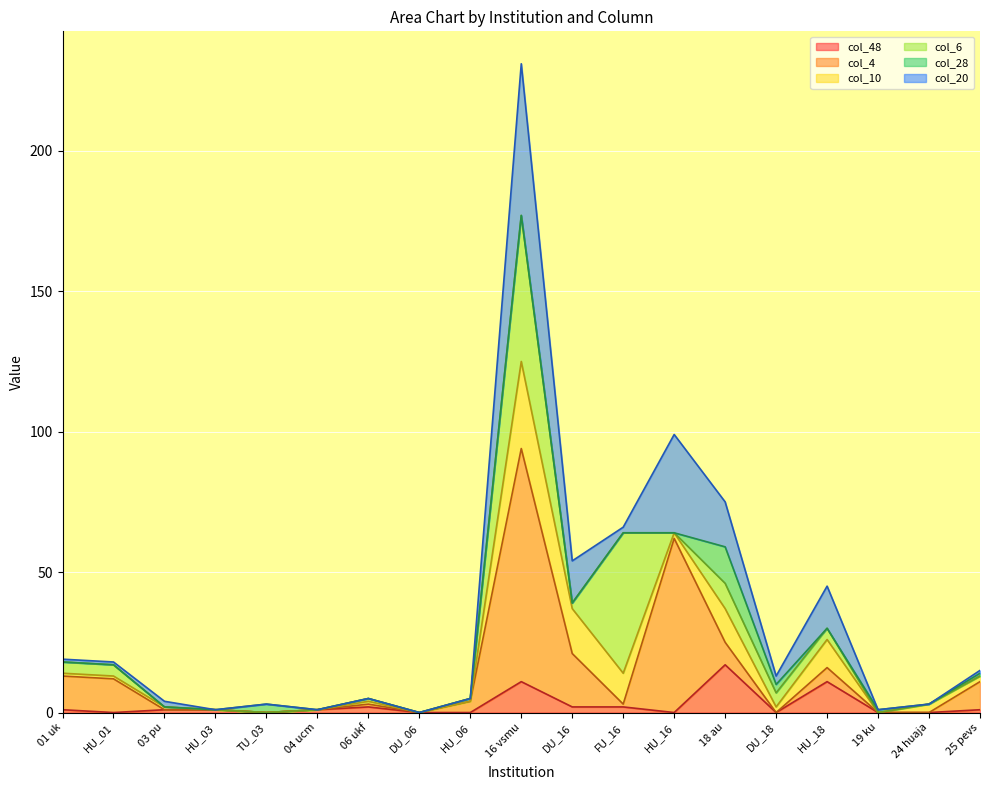

At which category is the sum across all series the highest?

16 vsmu